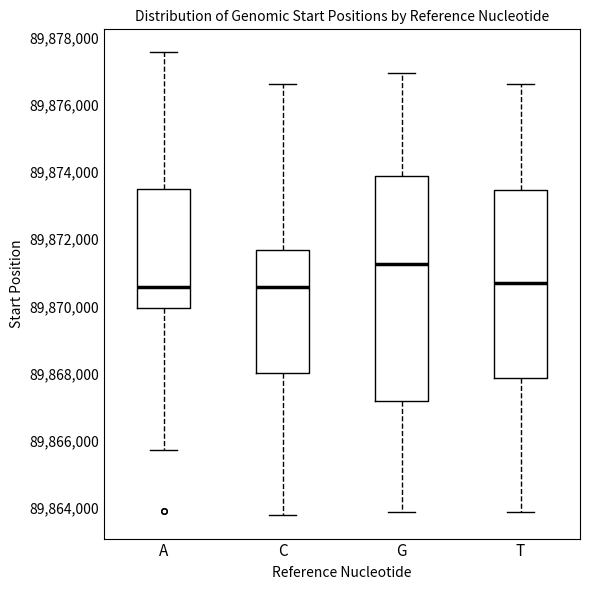

Which box is the tallest, from its lower edge to its upper edge?

G